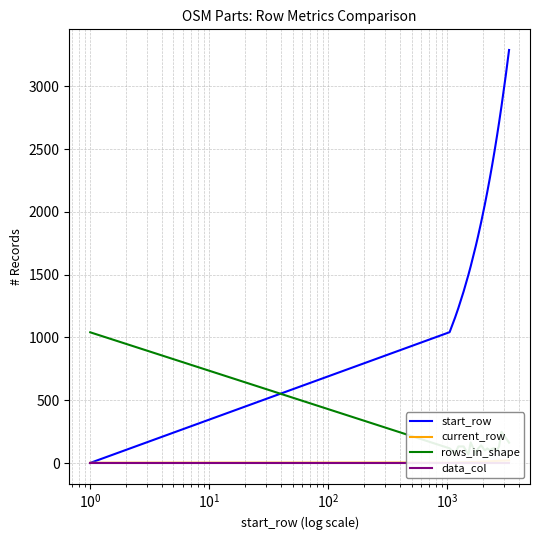

How many times do start_row and current_row cross each other?

1